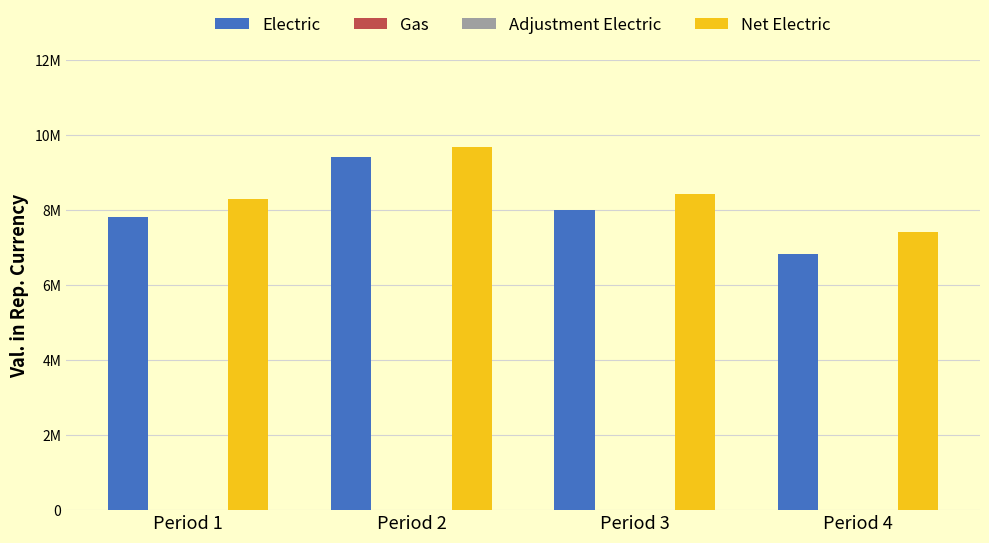

True or false: Net Electric has a value of 9676828.0 at Period 2.

True